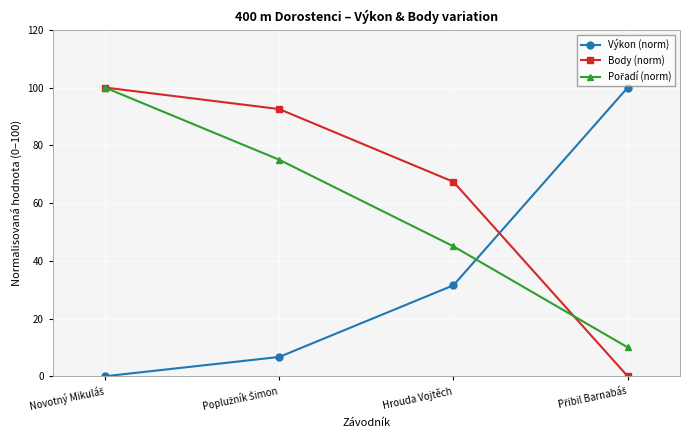

What is the greatest value displayed?

100.0